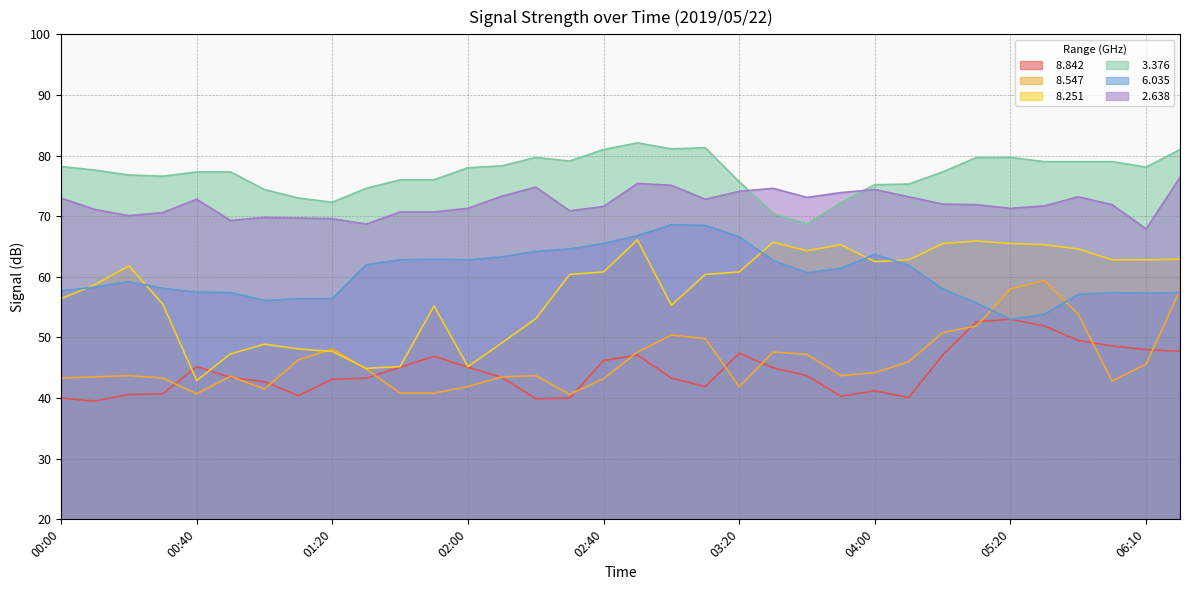

How many data points in   8.251 are less than 60?

15